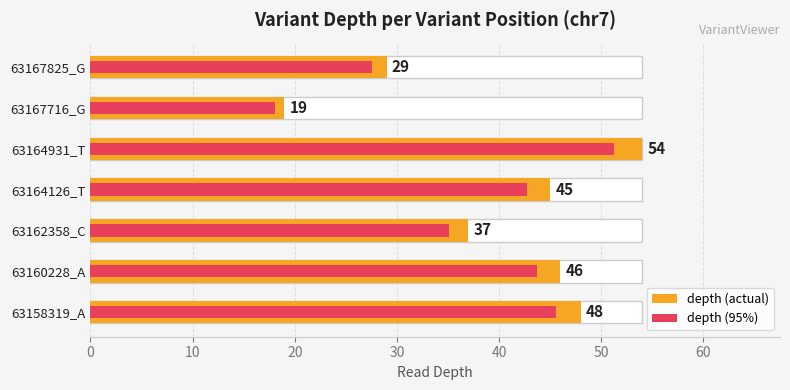

Rank the series by their maximum value, from lowest to highest.

depth_95pct, depth